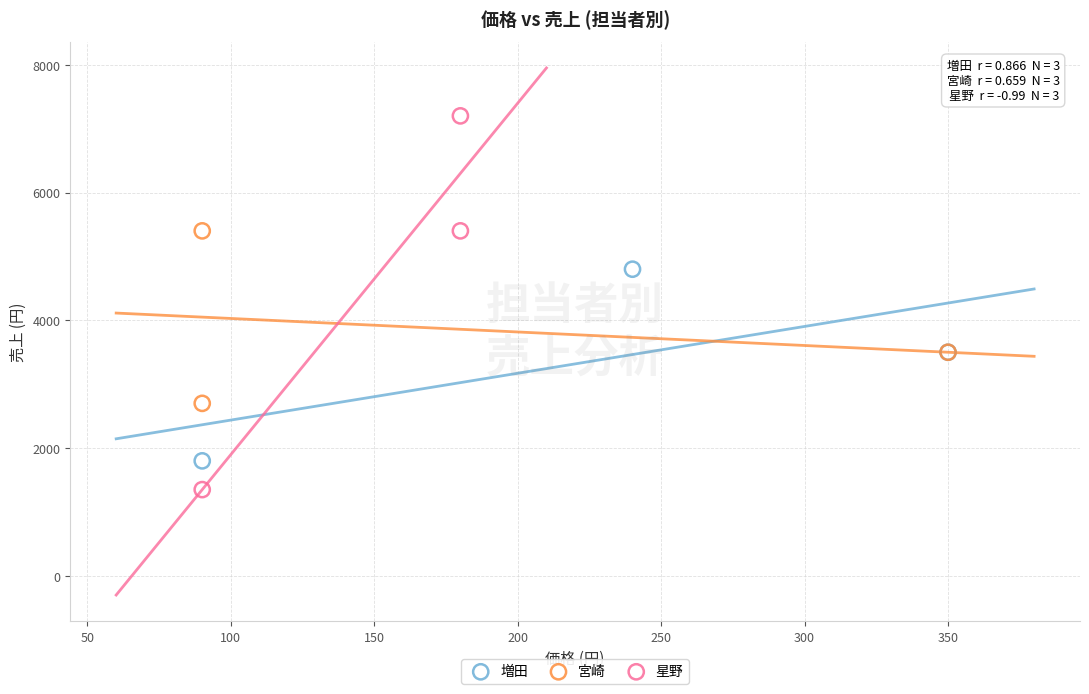

Which series reaches the minimum Y coordinate?

星野